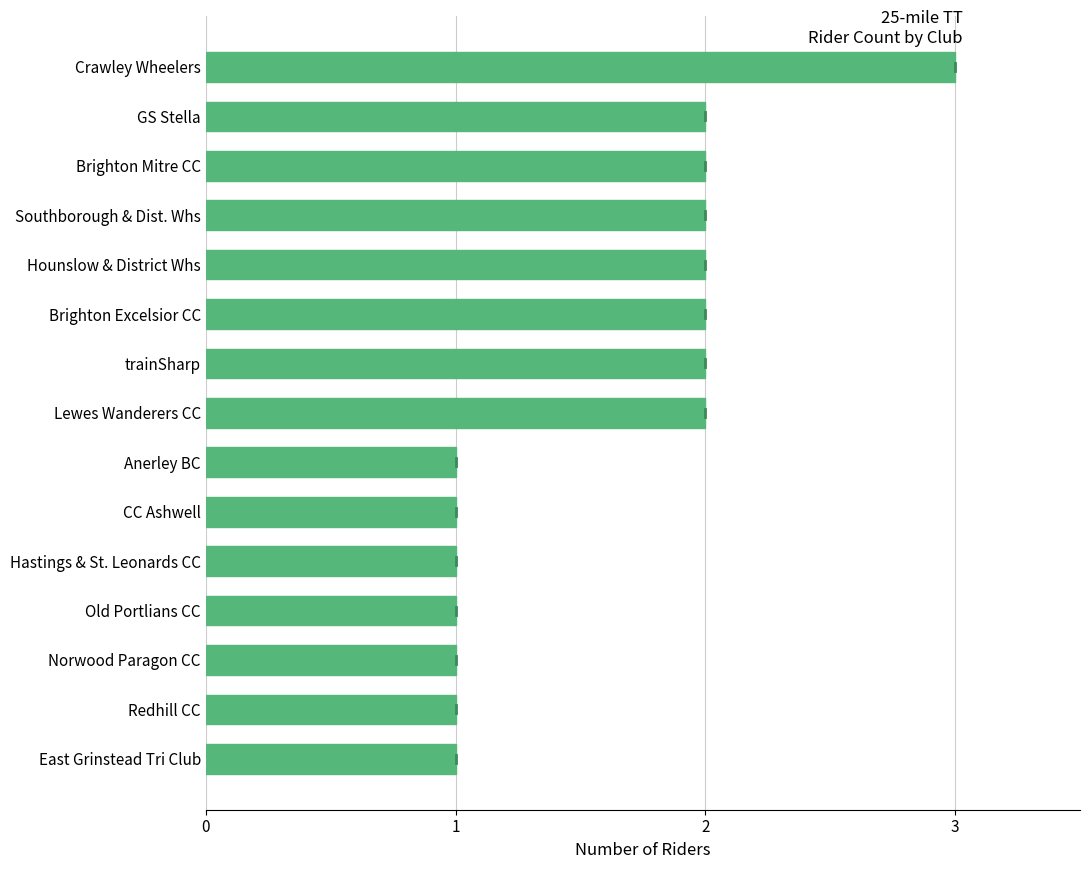

Between Crawley Wheelers and Hounslow & District Whs, which is larger?

Crawley Wheelers